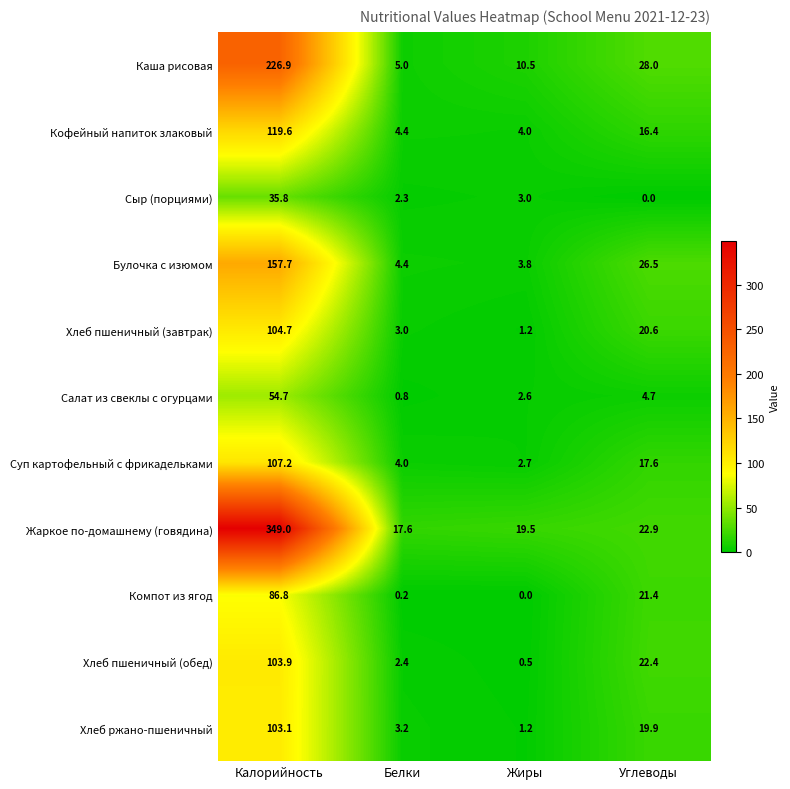

The value of Сыр (порциями) at Калорийность is 13.0. True or false?

False